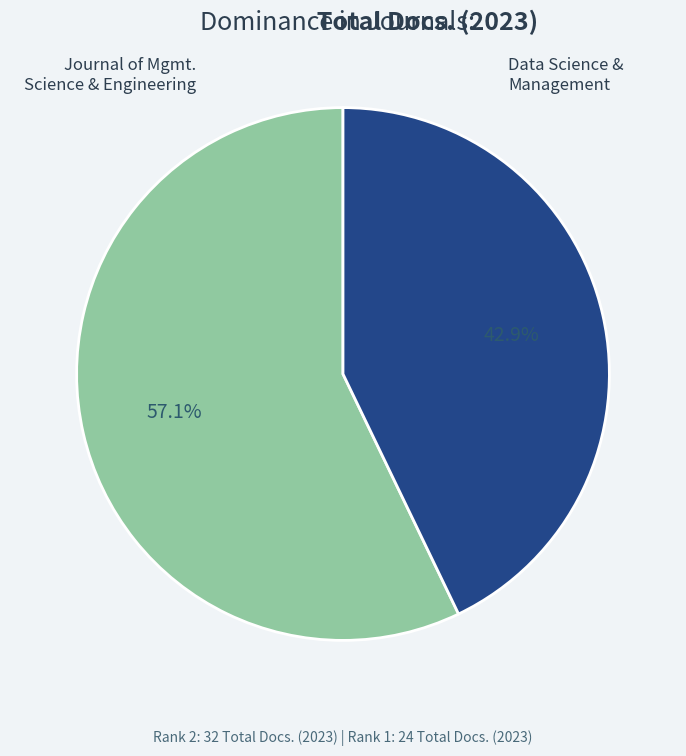

Count the number of slices in the pie.

2